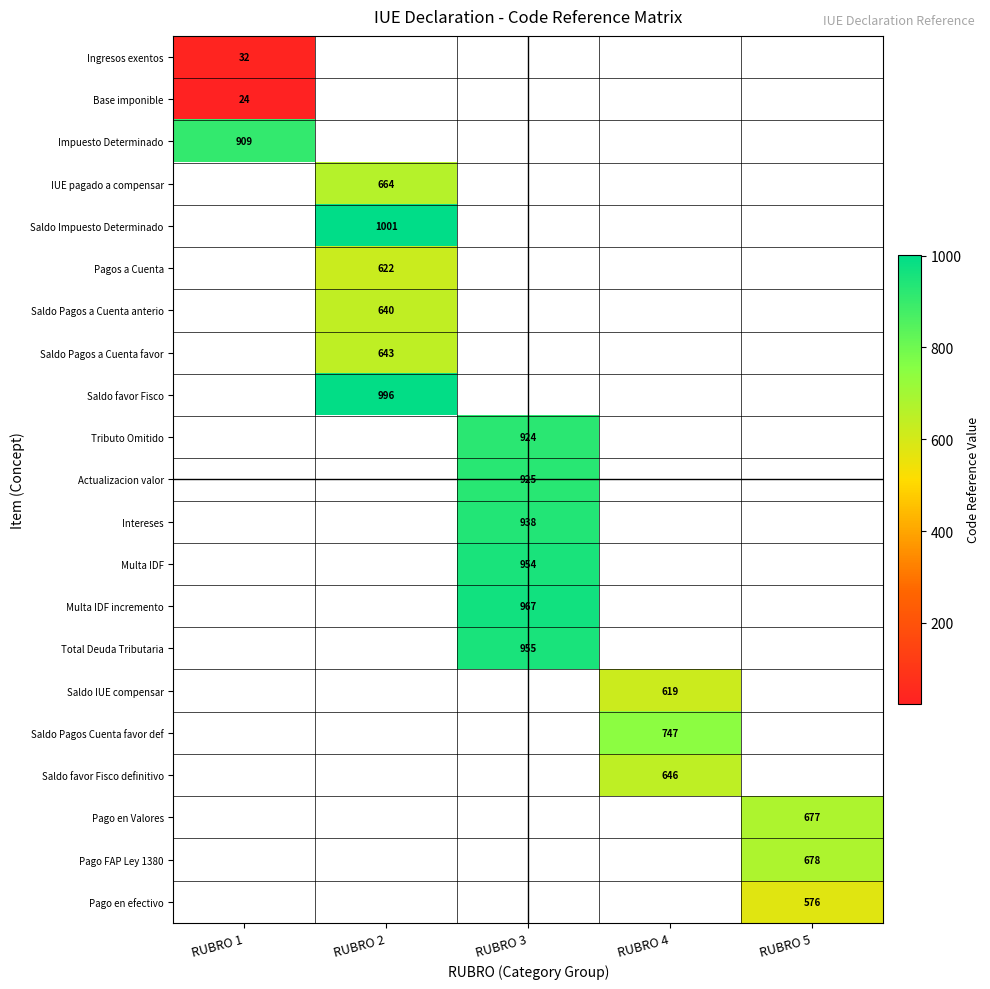

At how many categories does at least one series exceed 413?

5